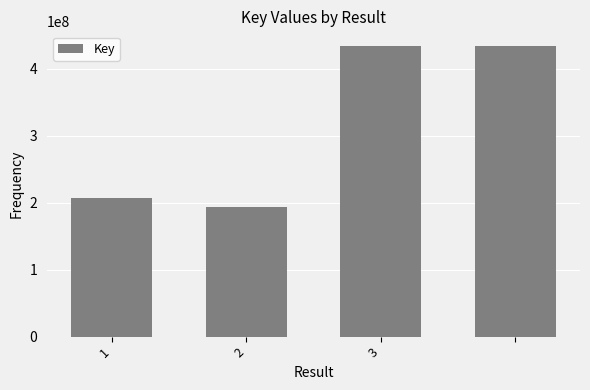

What is the sum of all values?

1268940941